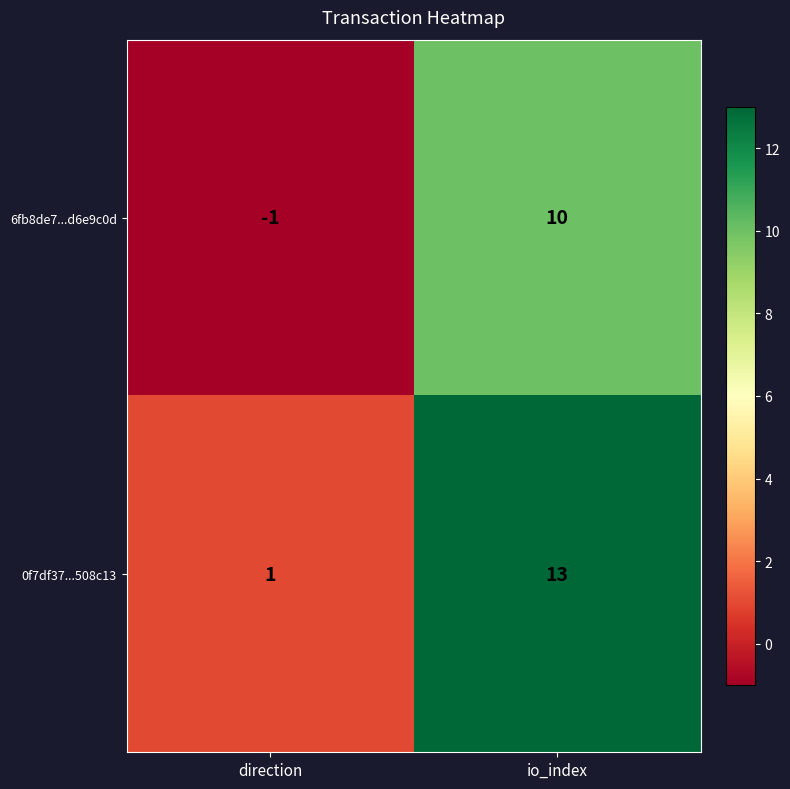

What is the sum of the 6fb8de7...d6e9c0d values at direction and io_index?

9